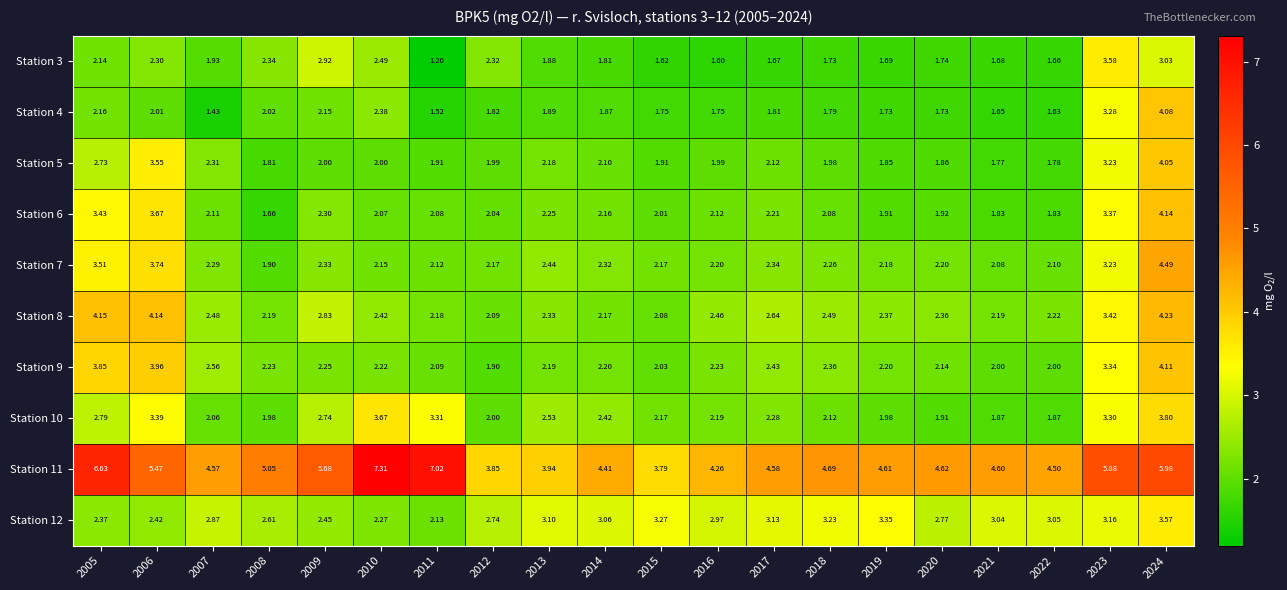

Is the value of Station 6 at 2008 greater than the value of Station 10 at 2008?

No